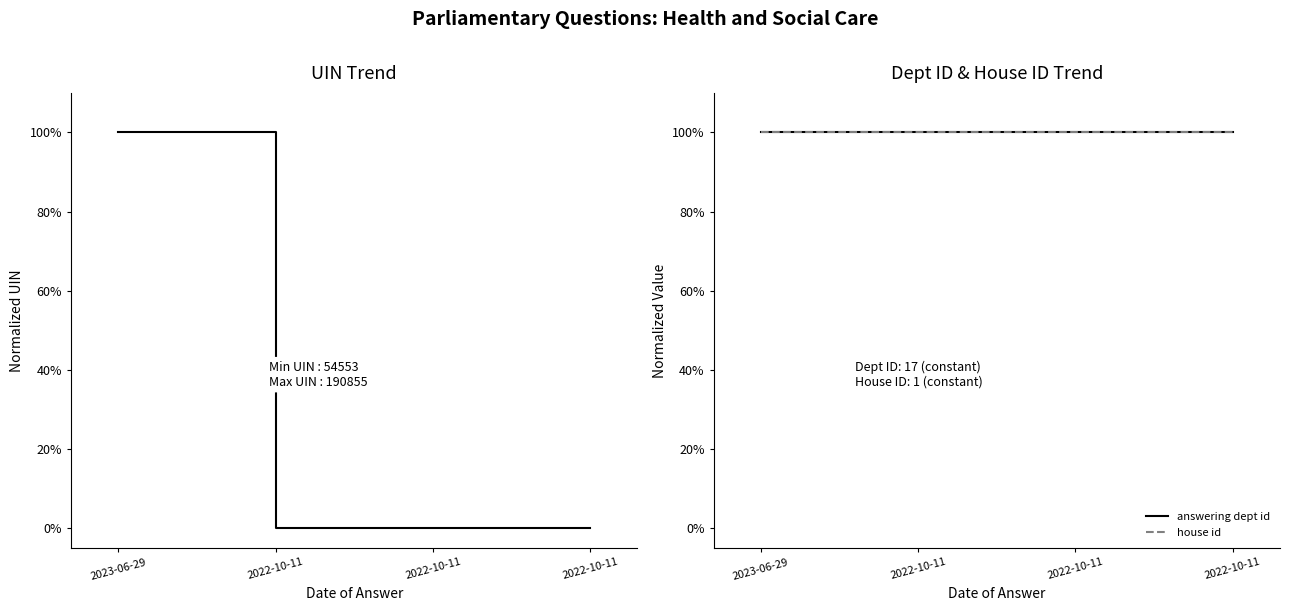

List the series in order of their peak value, highest first.

uin, answering dept id, house id